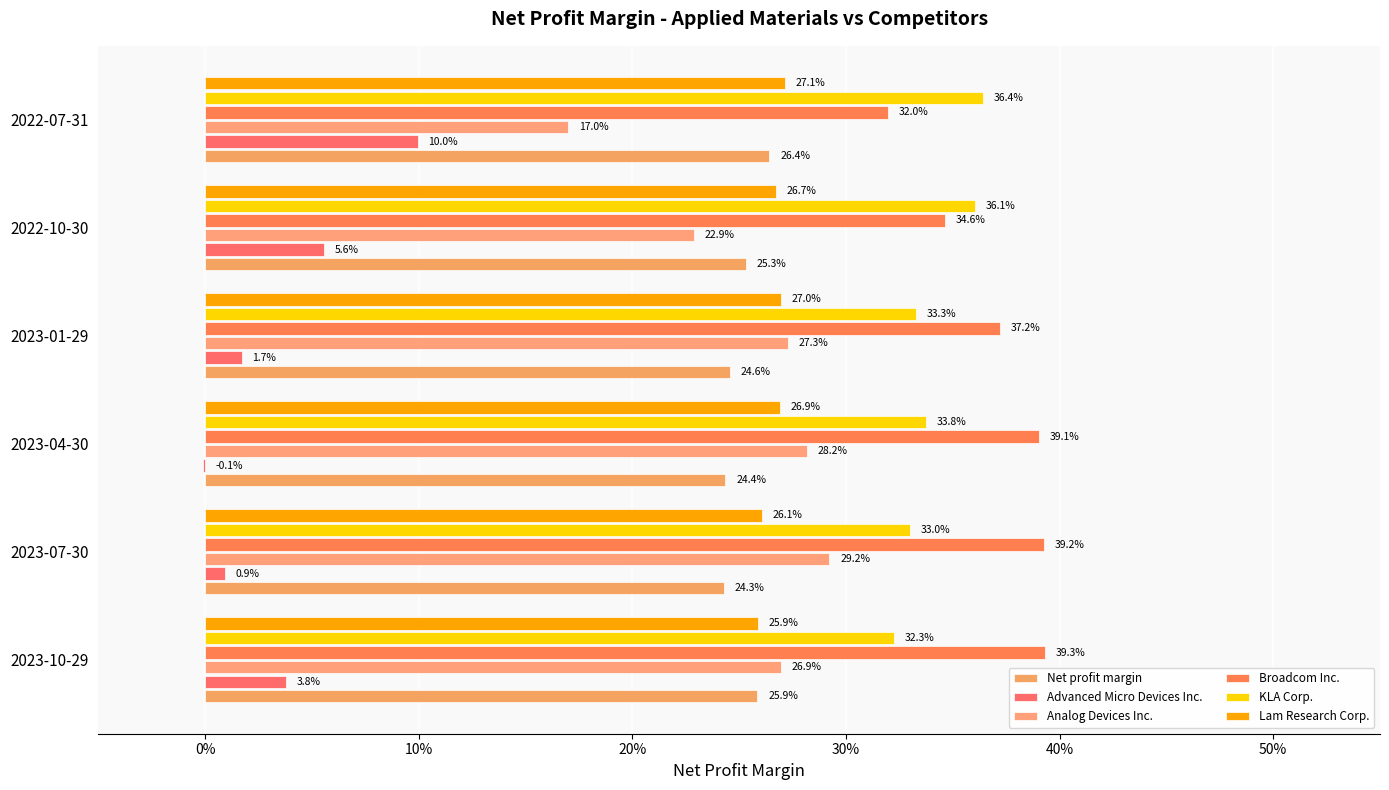

What is the minimum value for Net profit margin?

0.2